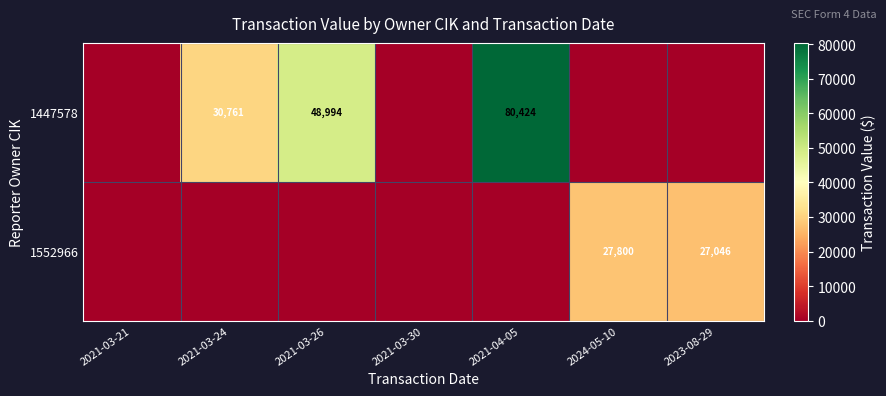

At which category is the sum across all series the highest?

2021-04-05